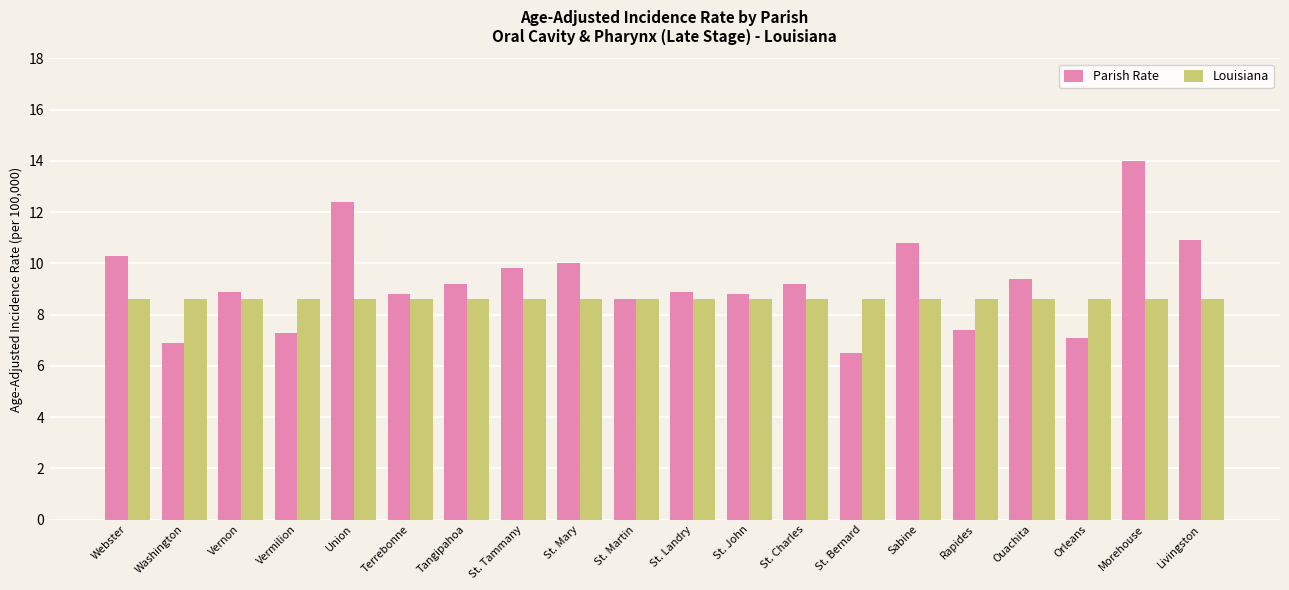

Are the bars grouped side by side (vs. stacked)?

Yes